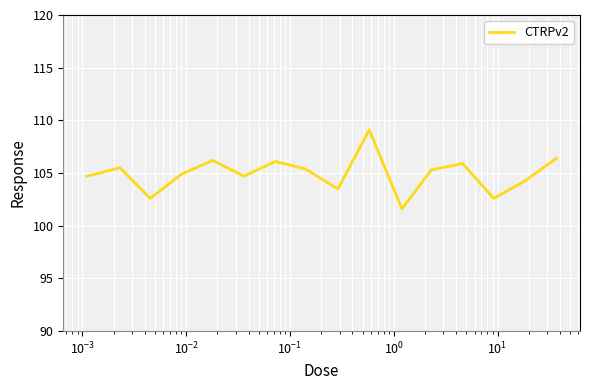

What is the maximum value shown in the chart?

109.1